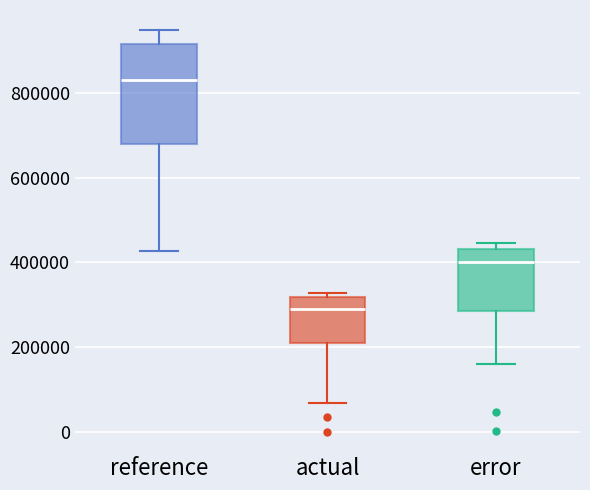

Reading left to right, read every box against the y-axis: the position of its median line, the range the box covers, and the ends of its whiskers. The values are not printed on the chart, so give them approximately, as read against the axis.

reference: median 840000, box 680000 to 920000, whiskers 420000 to 940000
actual: median 280000, box 200000 to 320000, whiskers 60000 to 320000 (just above the box's upper edge)
error: median 400000, box 280000 to 440000, whiskers 160000 to 440000 (just above the box's upper edge)